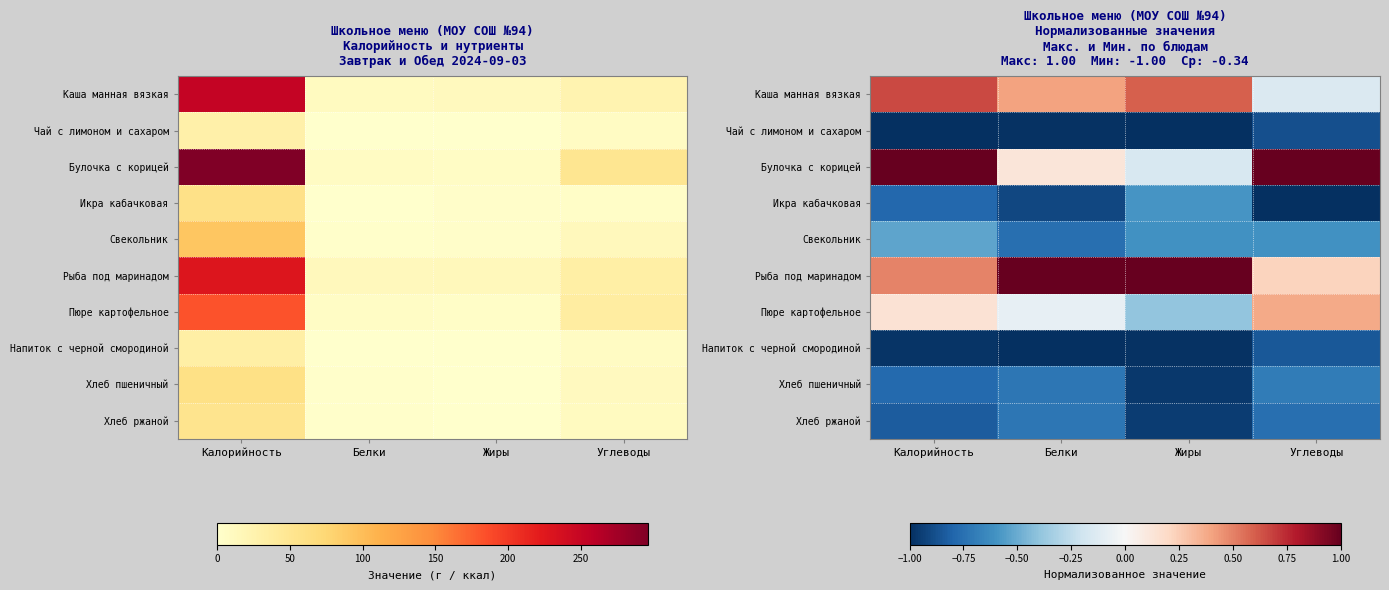

The Каша манная вязкая series shows -0.1 at Углеводы. True or false?

True